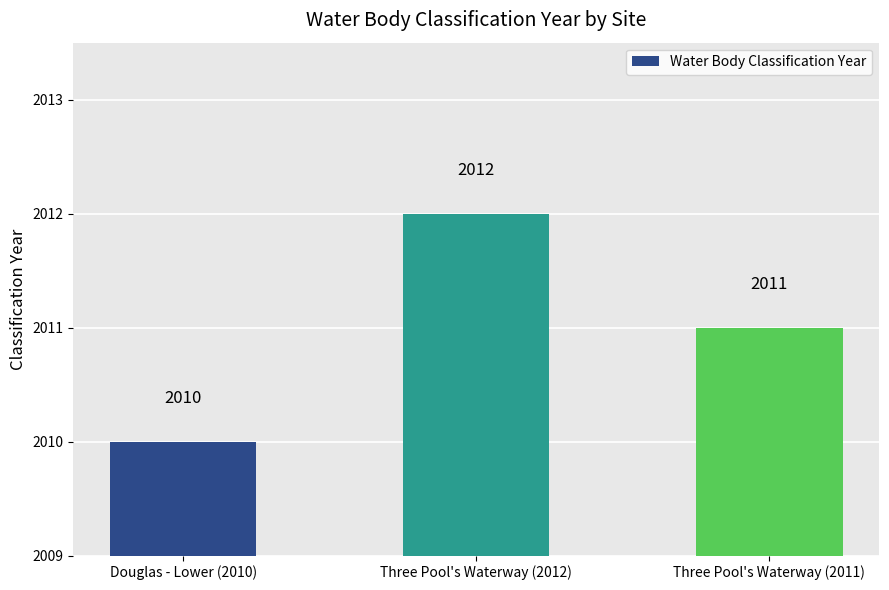

Count the number of data series in this chart.

1